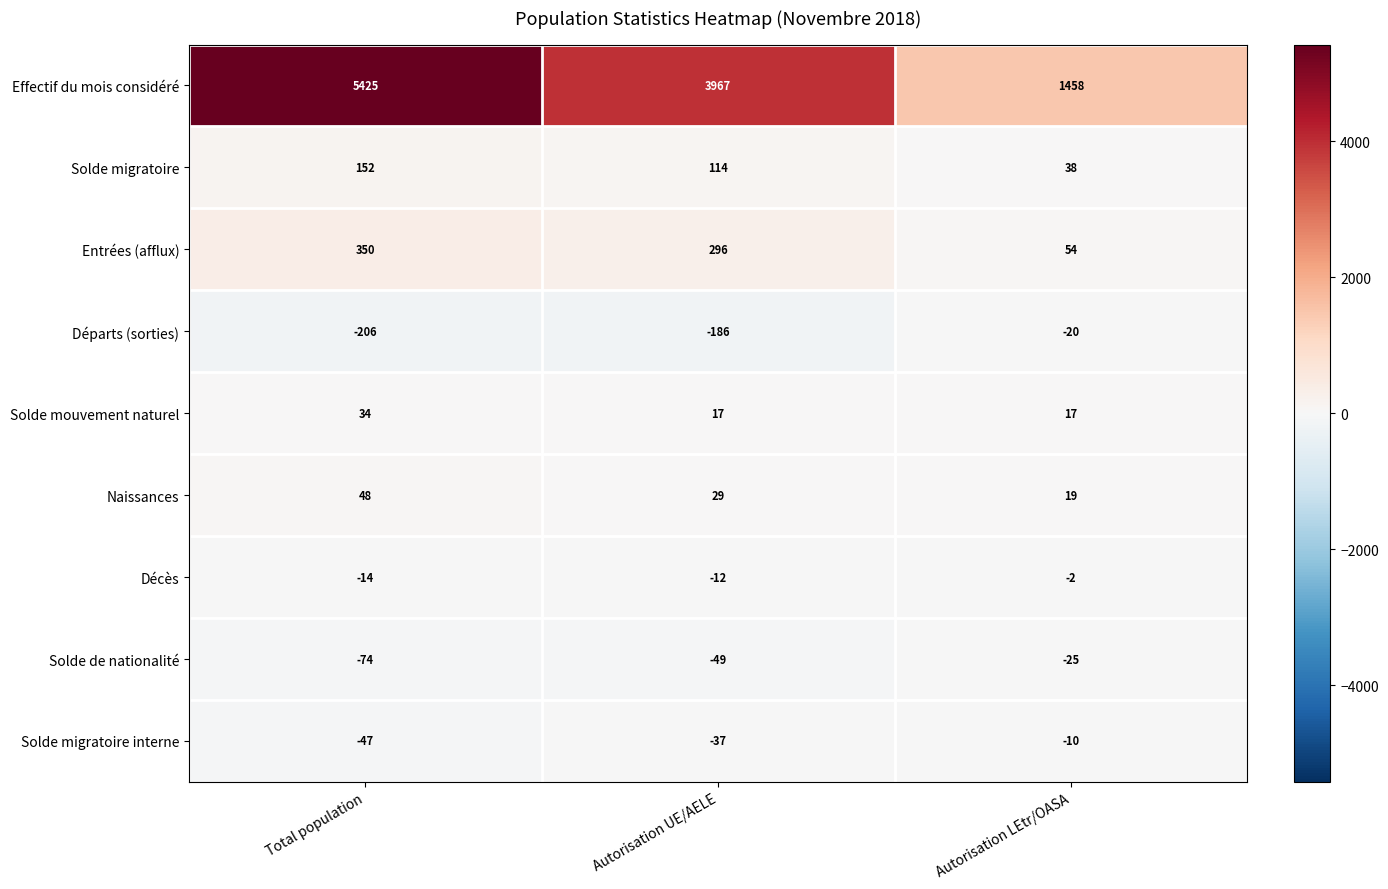

Which series has the largest range (max minus min)?

Effectif du mois considéré